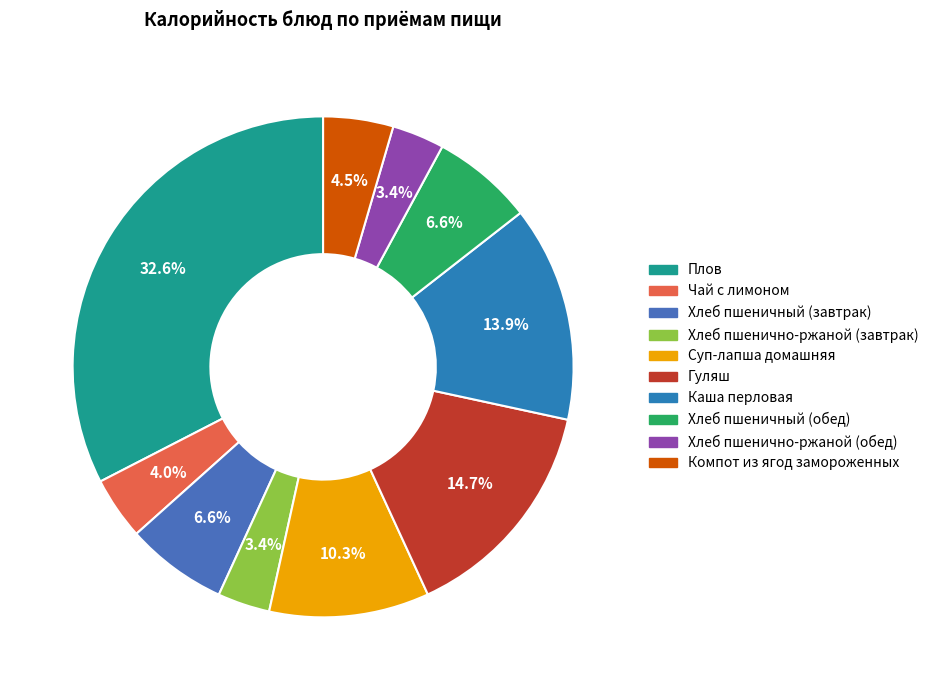

How many segments does this pie chart have?

10